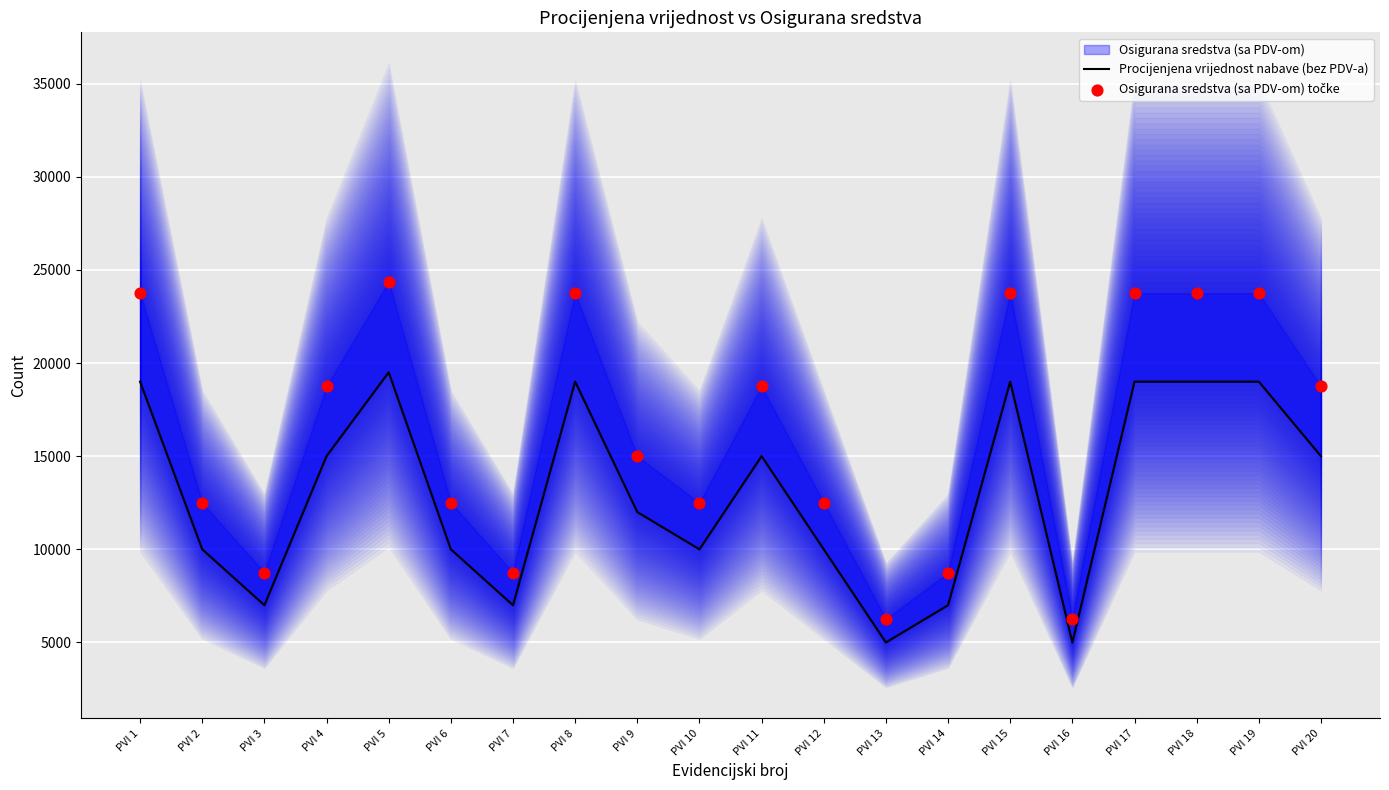

Which series contains the lowest Y value?

Procijenjena vrijednost nabave (bez PDV-a)